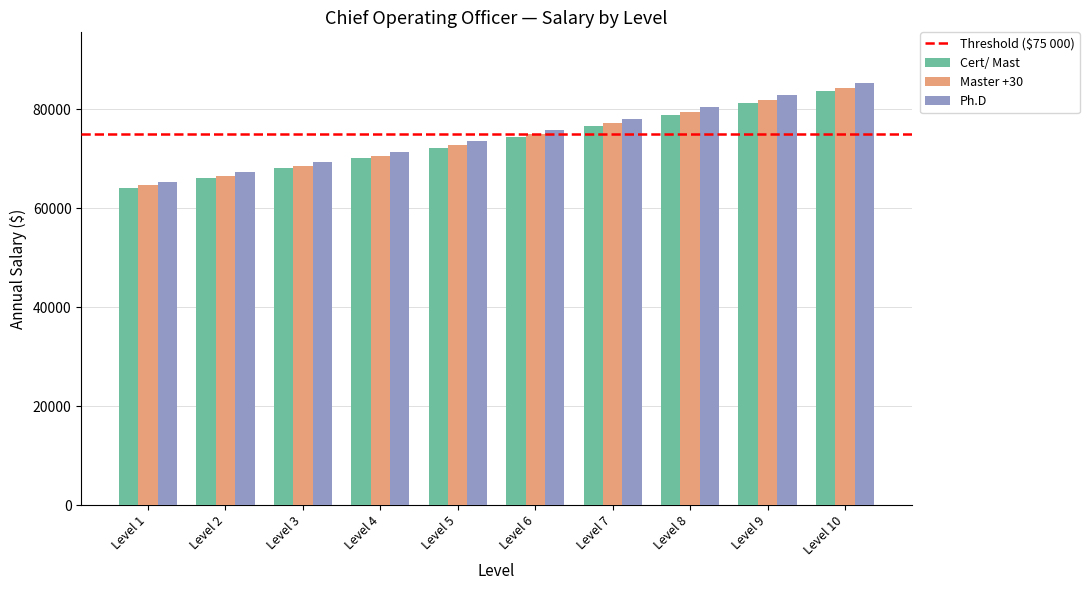

How many groups of bars are there?

10